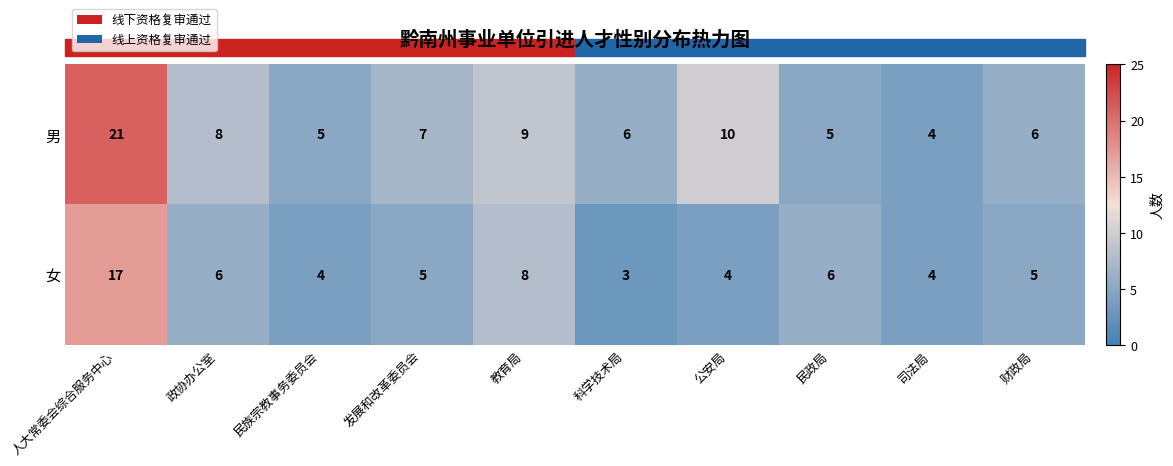

At 民族宗教事务委员会, list the series in order from smallest to largest.

女, 男